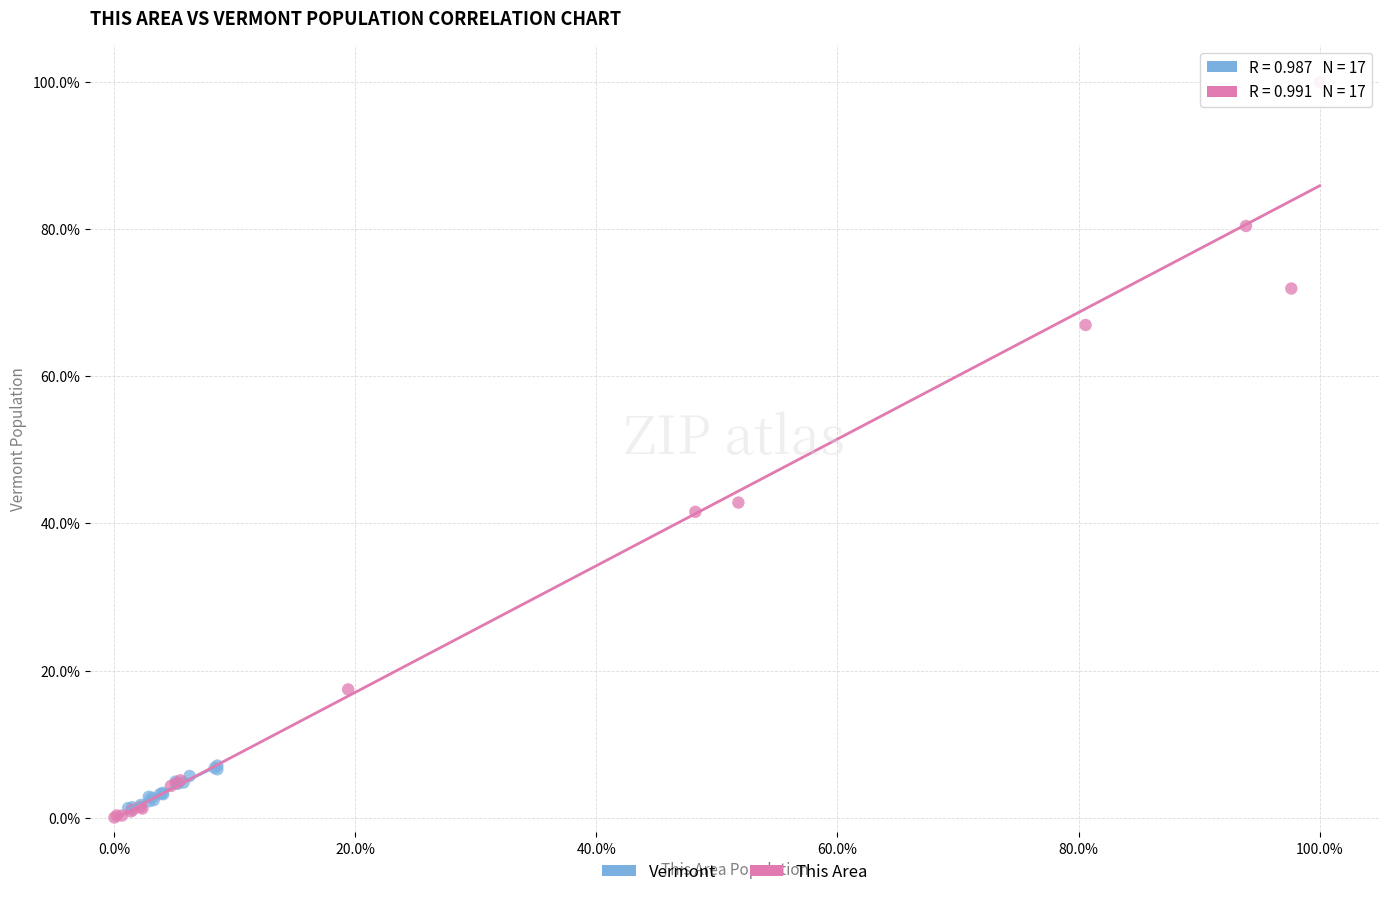

Which series contains the lowest Y value?

This Area